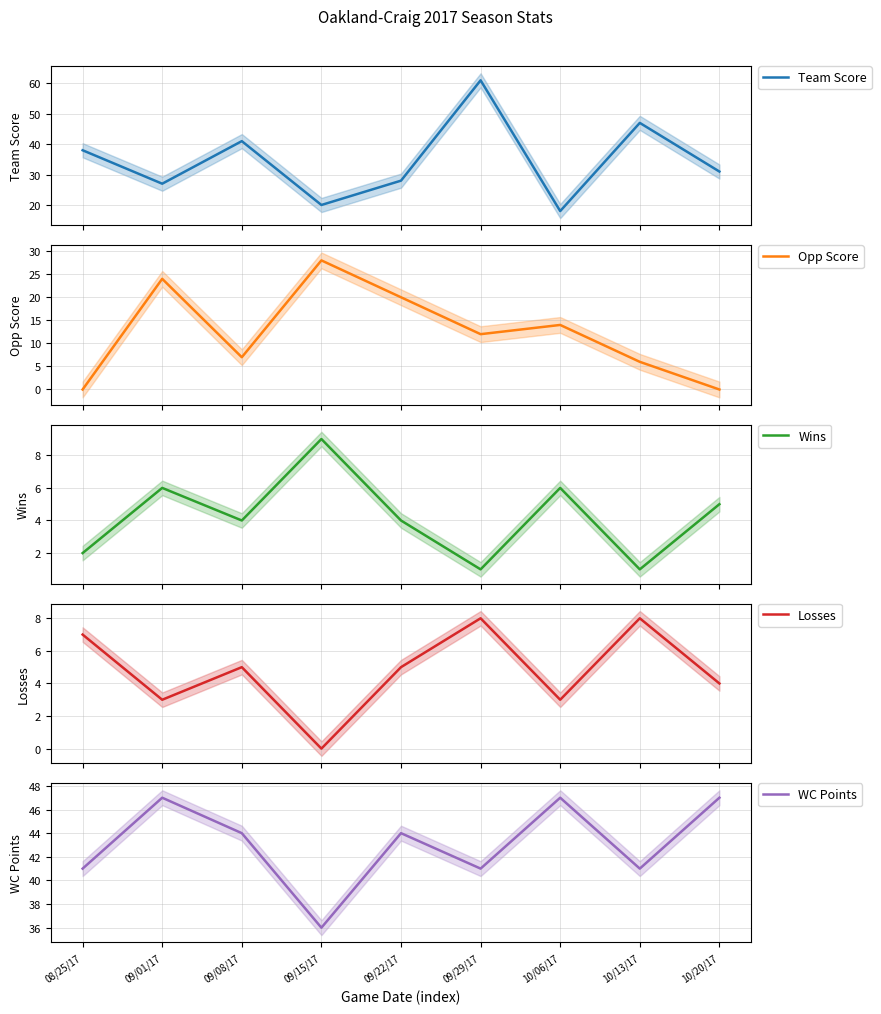

In Opp Score, how many points are lower than both neighbors (excluding endpoints)?

2